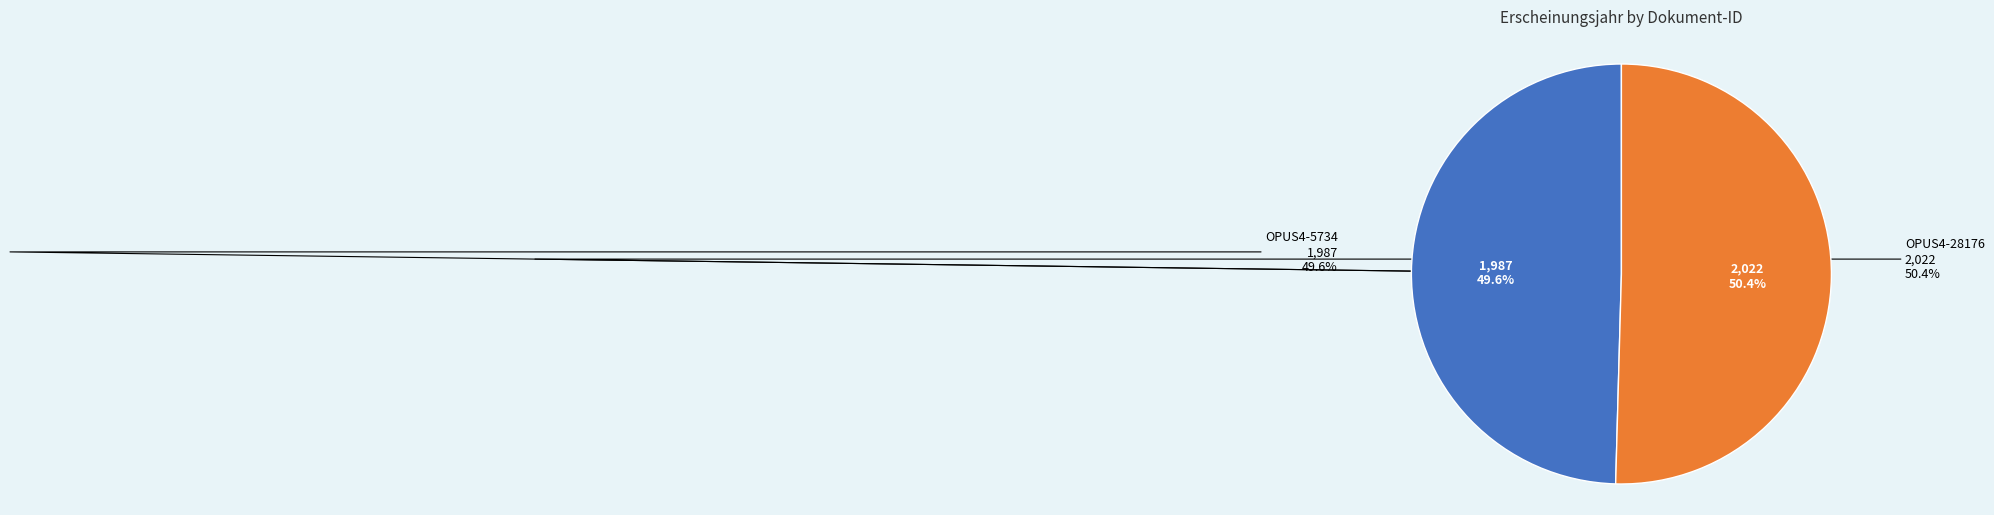

What is the ratio of the value at OPUS4-5734 to the value at OPUS4-28176?

1.0